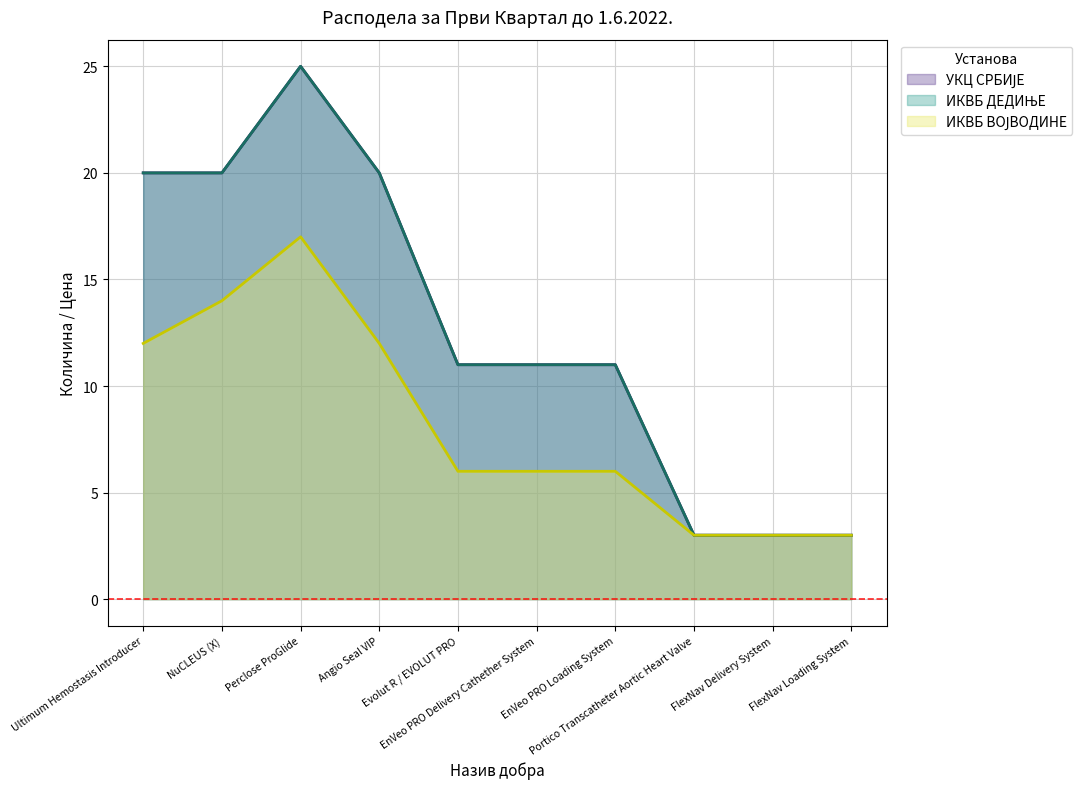

At which category is the sum across all series the highest?

Perclose ProGlide